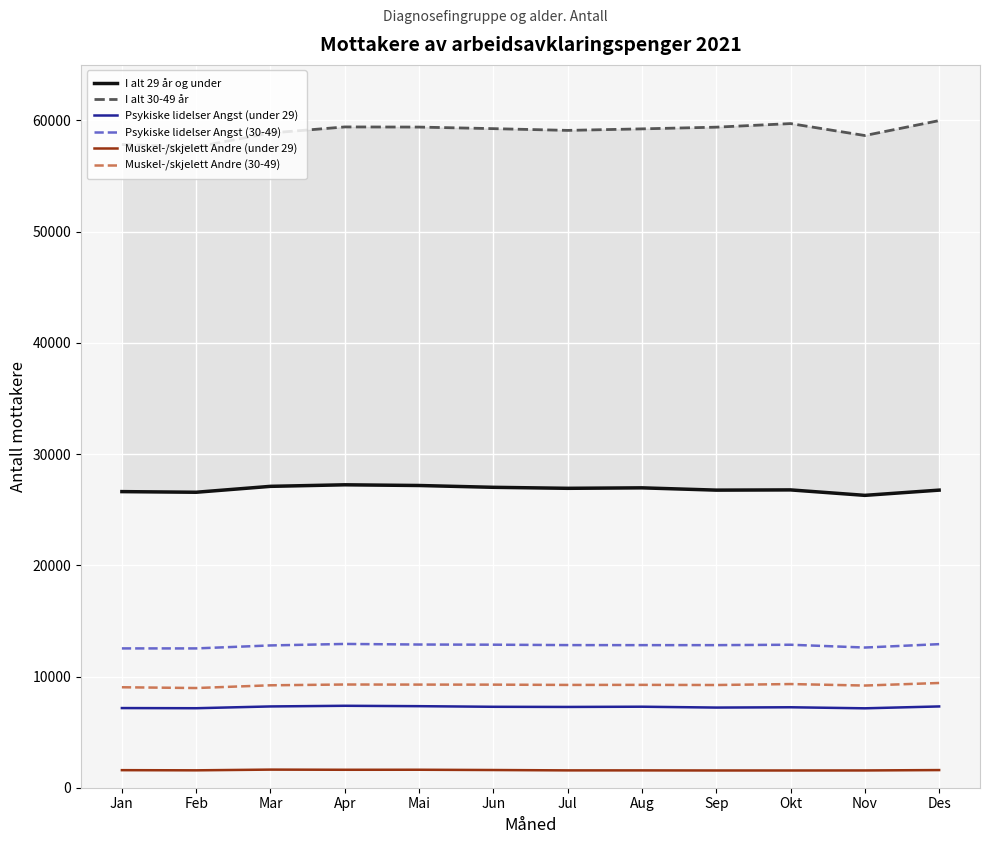

At how many categories does at least one series exceed 56258?

12